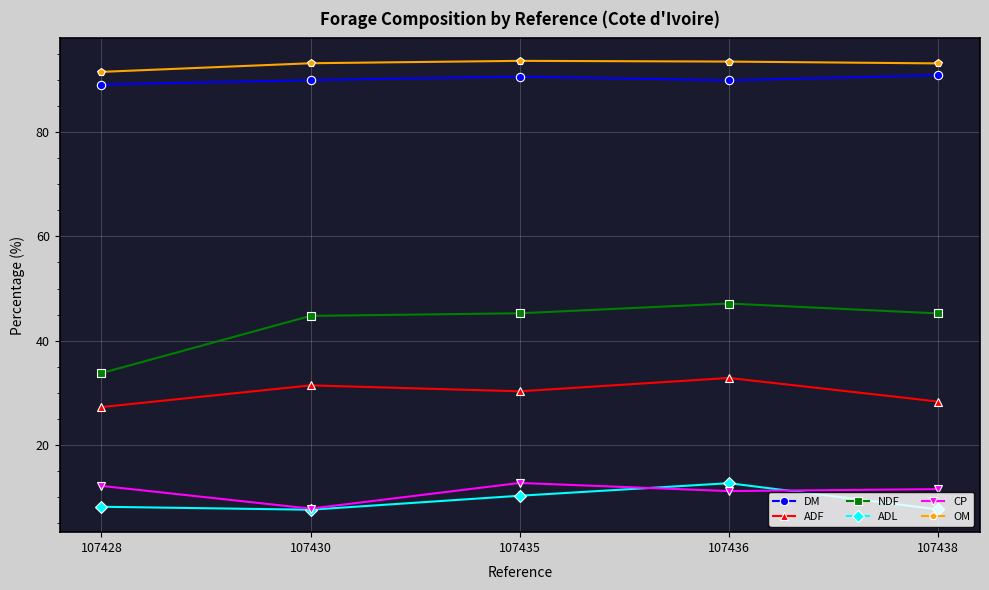

What is the difference between the highest and lowest values at 107428?

83.6